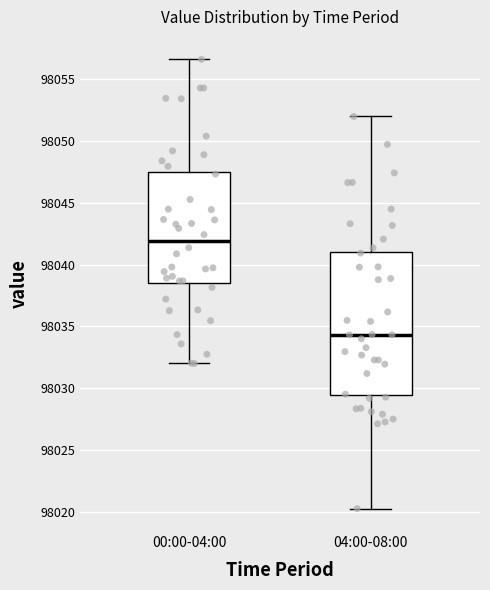

Where does the lower whisker of the box for 00:00-04:00 end on the y-axis? The values are not printed on the chart, so give them approximately, as read against the axis.

98032.0